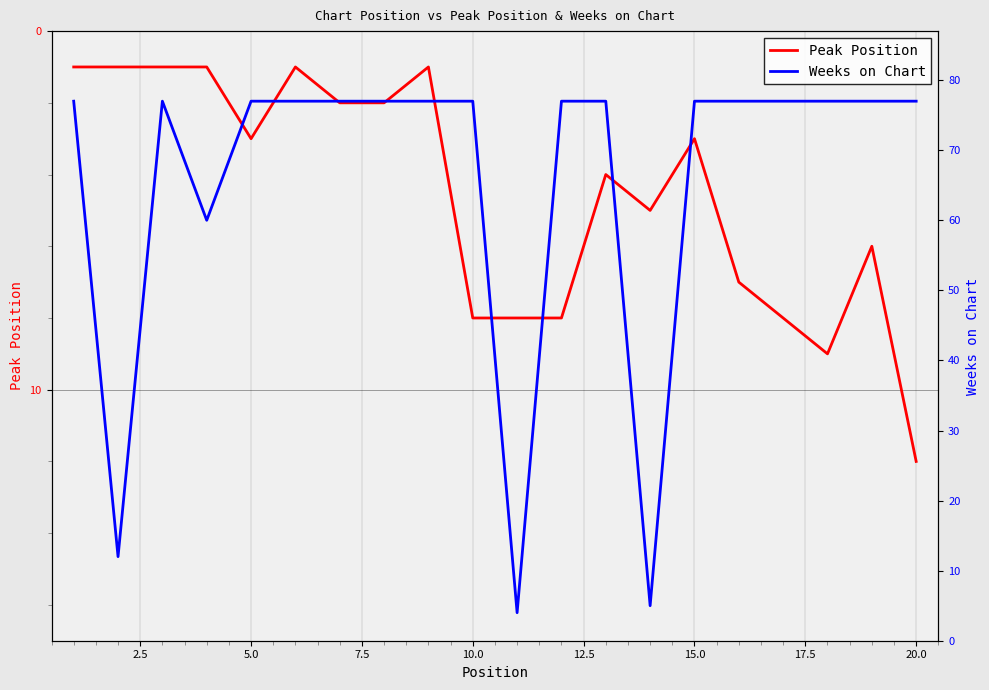

What is the maximum value for Peak Position?

12